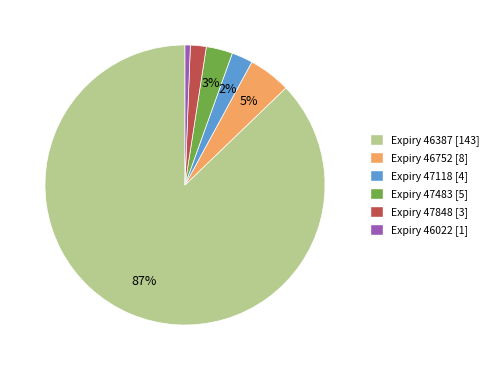

Do Expiry 47118 [4] and Expiry 46387 [143] together represent more than half of the pie?

Yes